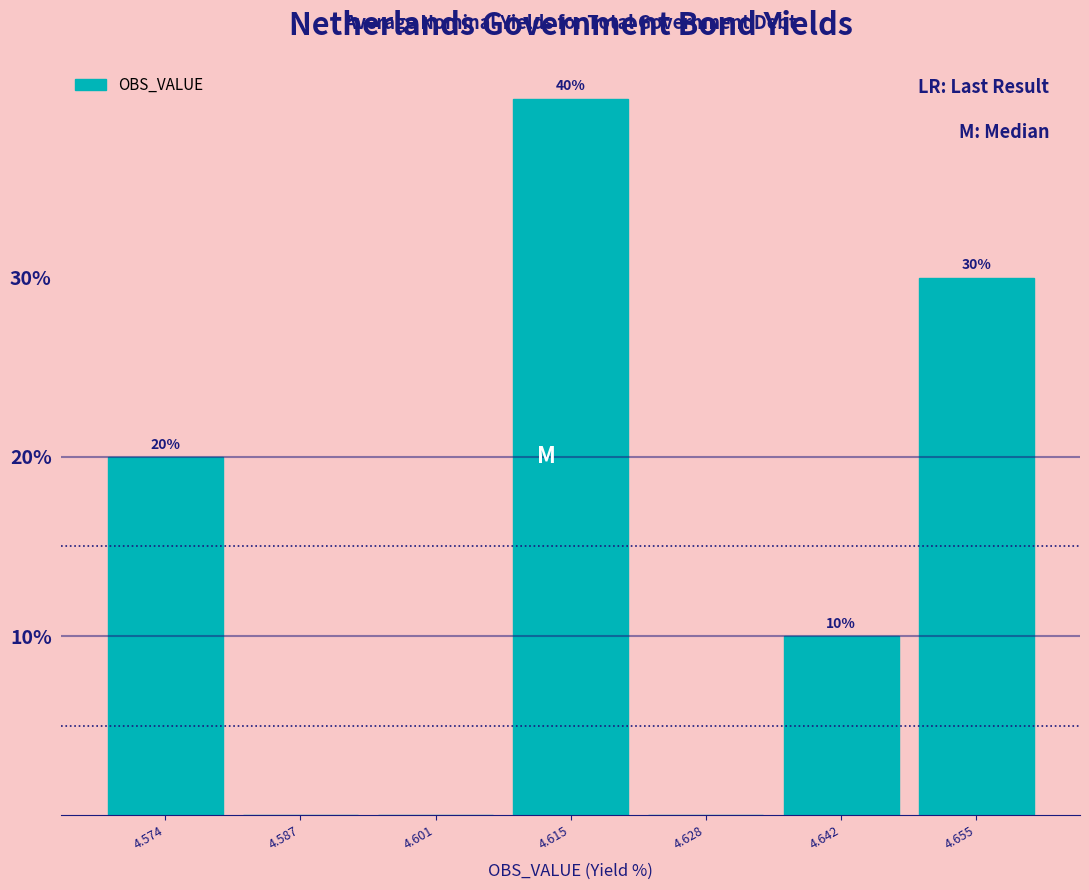

Over which range of the x-axis is the bar tallest?

4.608 to 4.622